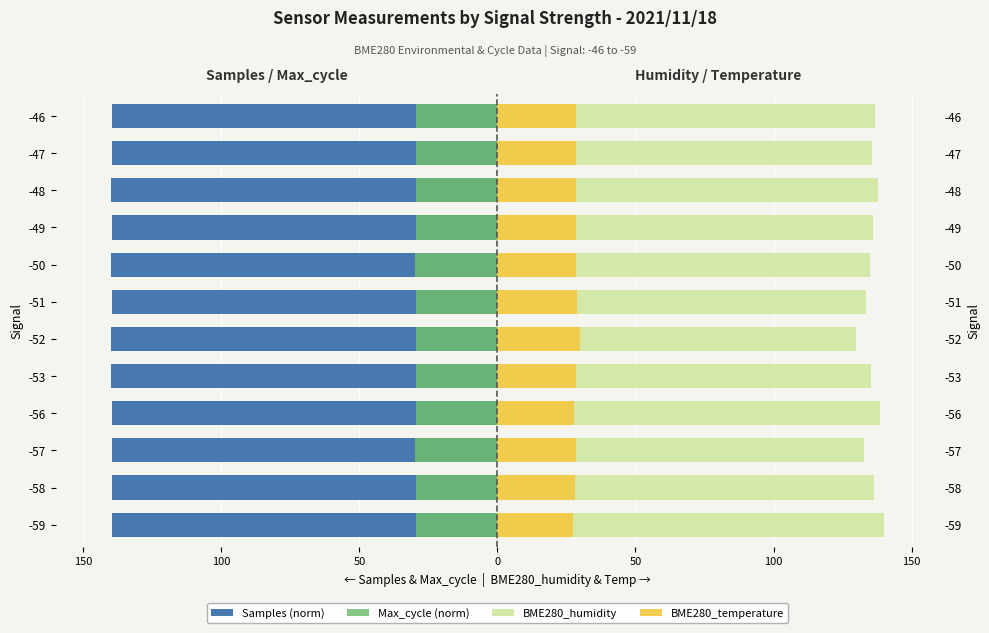

What is the highest value of the Max_cycle (norm) series?

-29.5